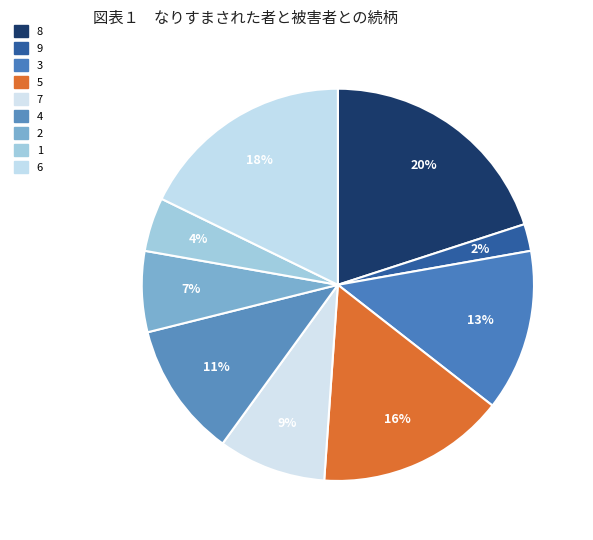

True or false: 3 accounts for 25% of the total.

False